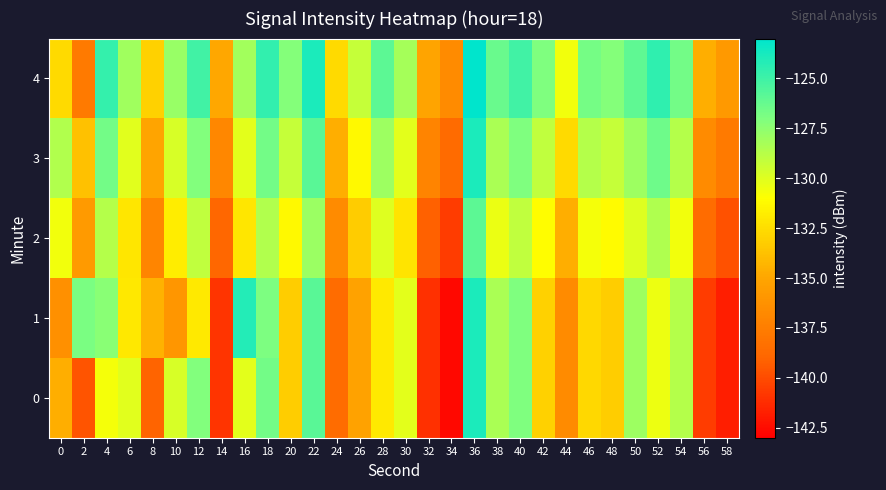

What is the spread (max minus min) of values at 46?

6.0